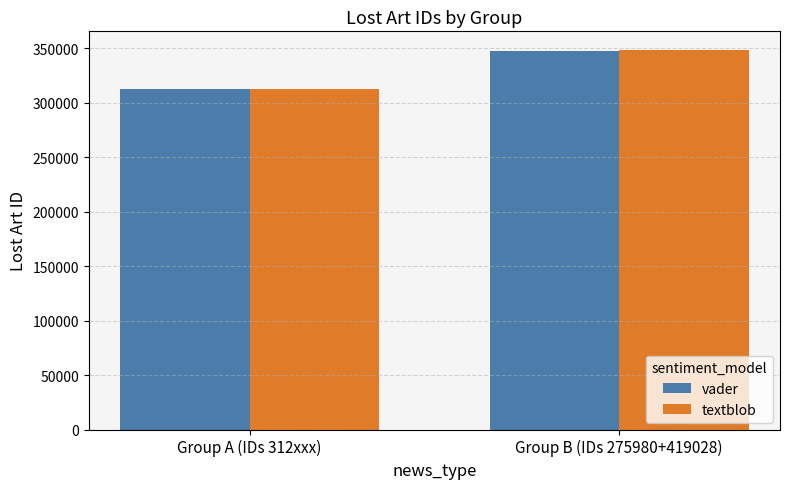

Where is vader nearest to the value 329996?

Group A (IDs 312xxx)